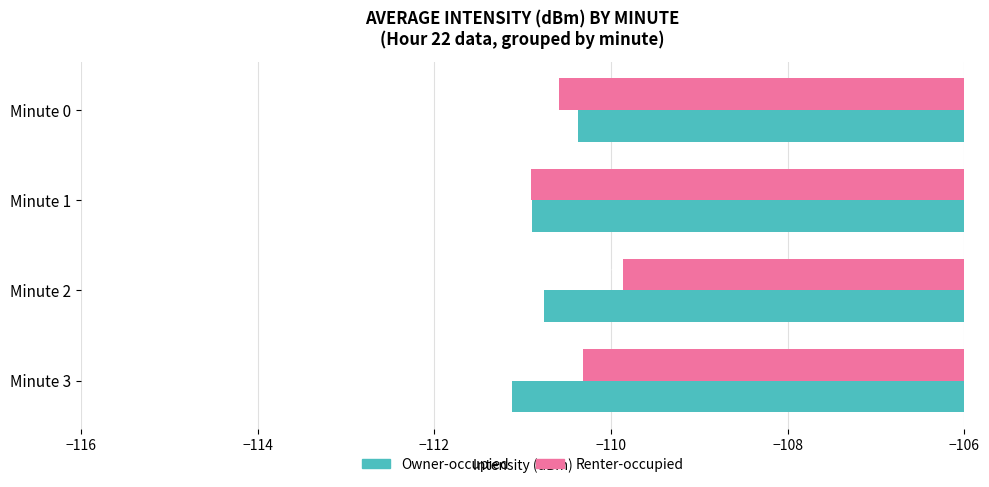

What is the sum of the Renter-occupied values at Minute 3 and Minute 0?

-220.9